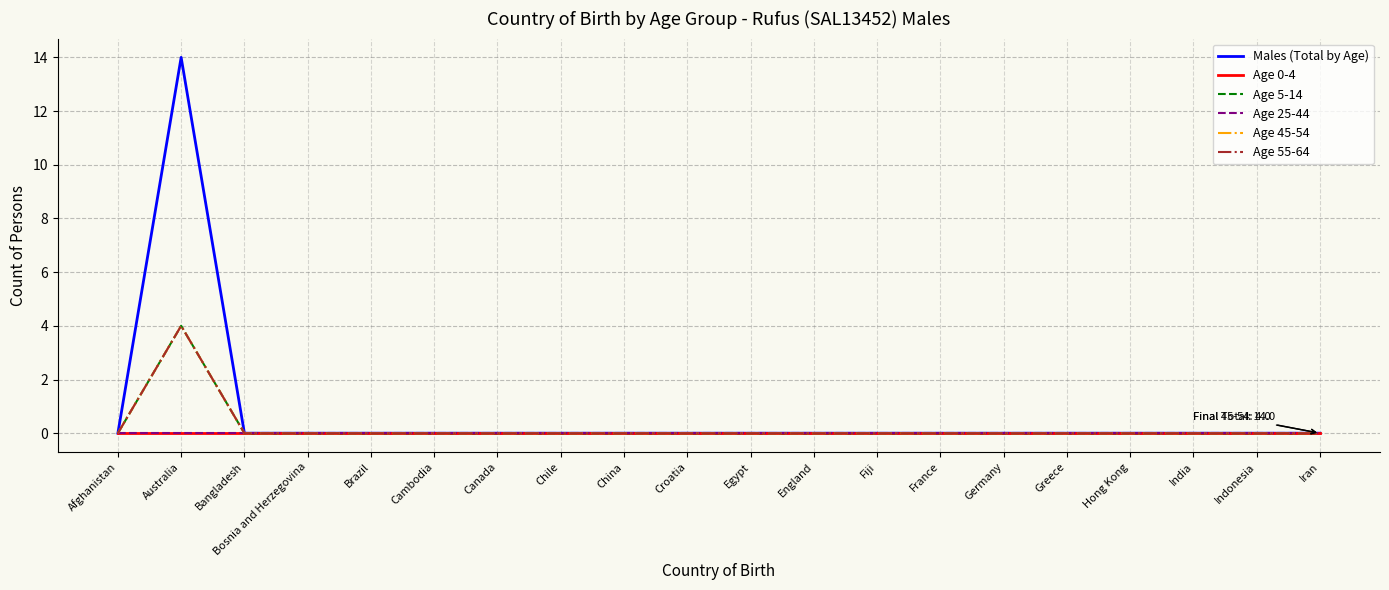

Is this an area chart (filled region under the line)?

No